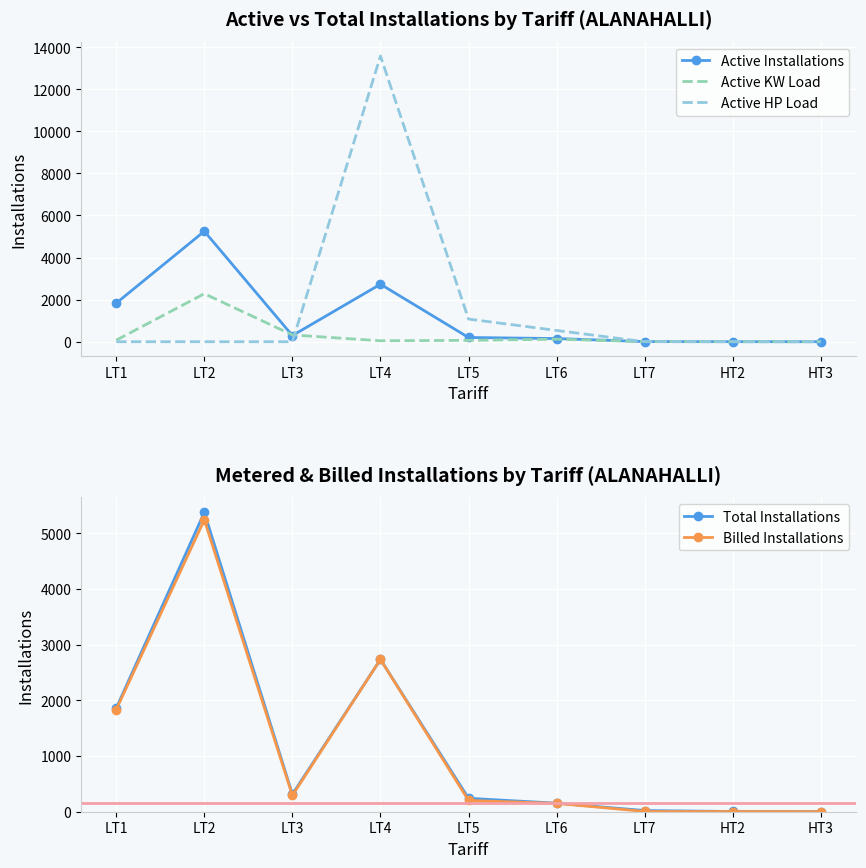

How many intersections are there between Total Installations and Active HP Load?

2